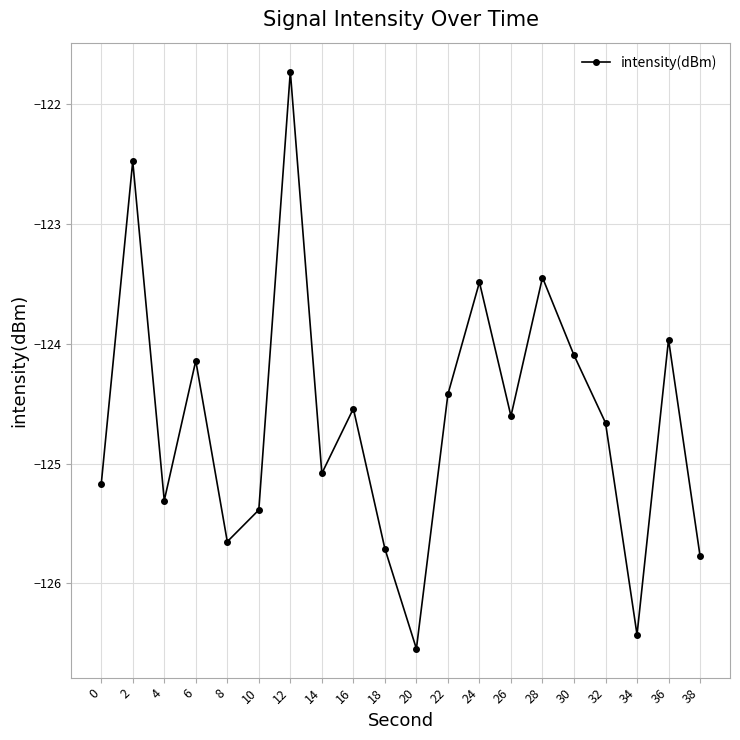

Reading right to left, list all the values displayed in this chart.

38=-125.8	36=-124.0	34=-126.4	32=-124.7	30=-124.1	28=-123.4	26=-124.6	24=-123.5	22=-124.4	20=-126.5	18=-125.7	16=-124.5	14=-125.1	12=-121.7	10=-125.4	8=-125.7	6=-124.1	4=-125.3	2=-122.5	0=-125.2